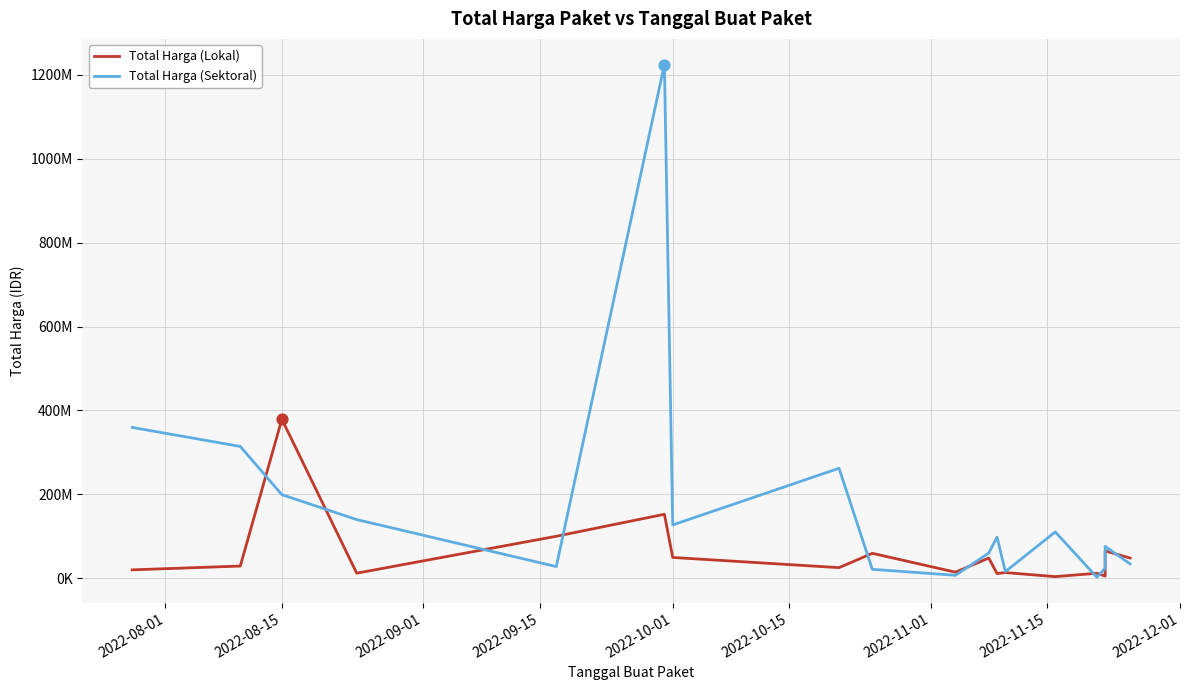

What are all the series names shown in the legend?

Total Harga (Lokal), Total Harga (Sektoral)